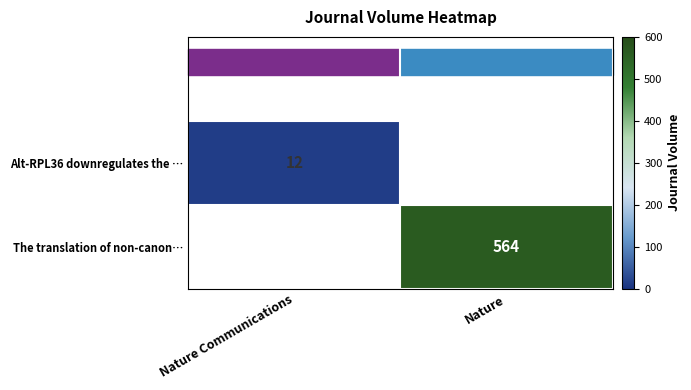

Is it true that The translation of non-canon… equals 877.7 at Nature?

False